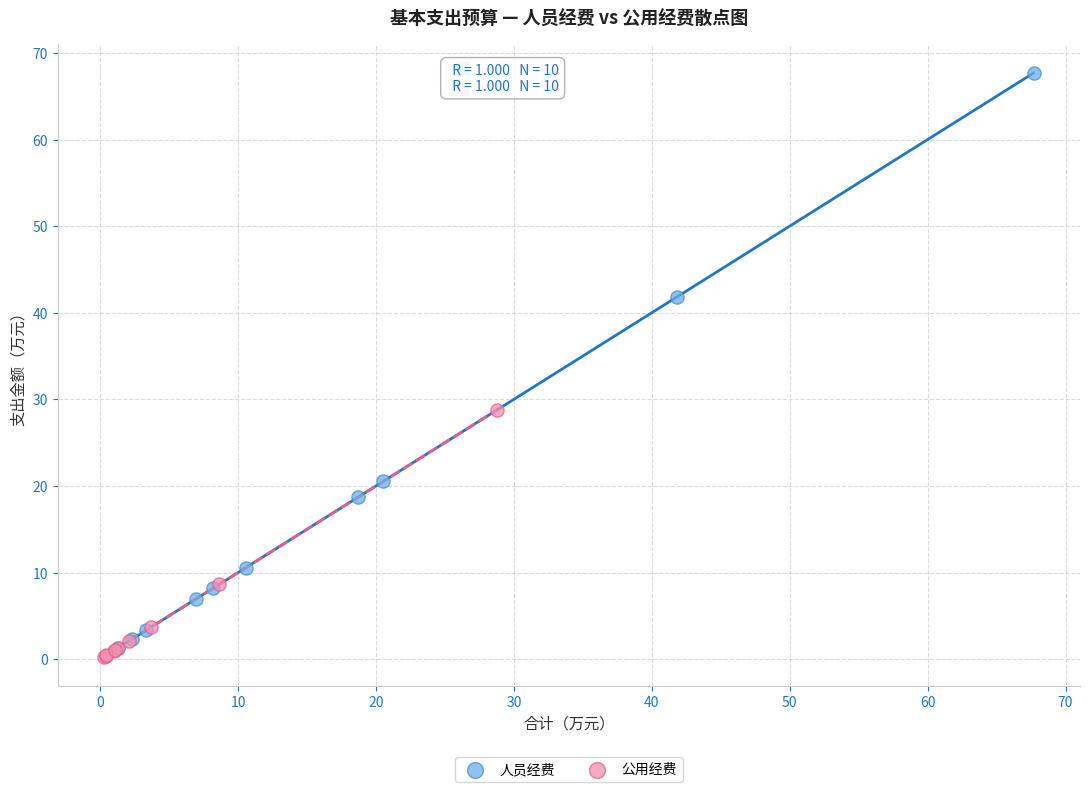

Which series has the widest spread of Y values?

人员经费